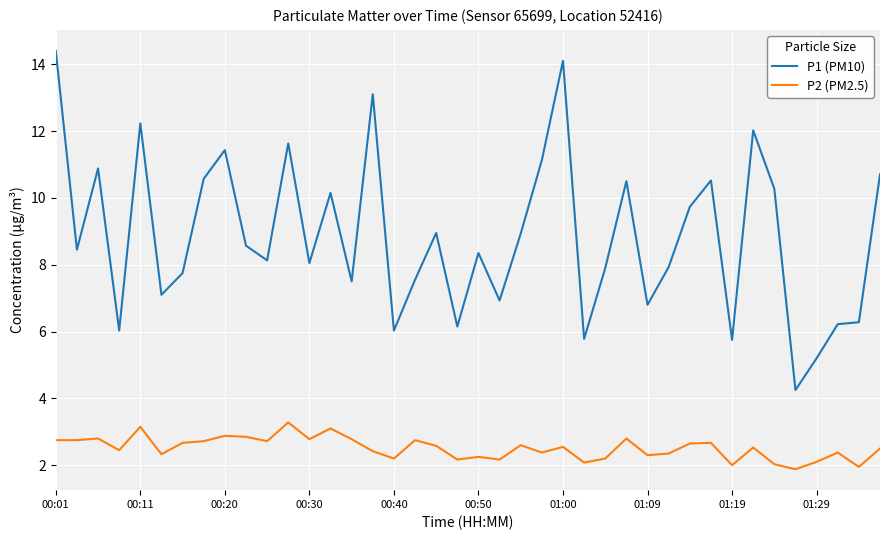

In P1 (PM10), how many points are lower than both neighbors (excluding endpoints)?

13